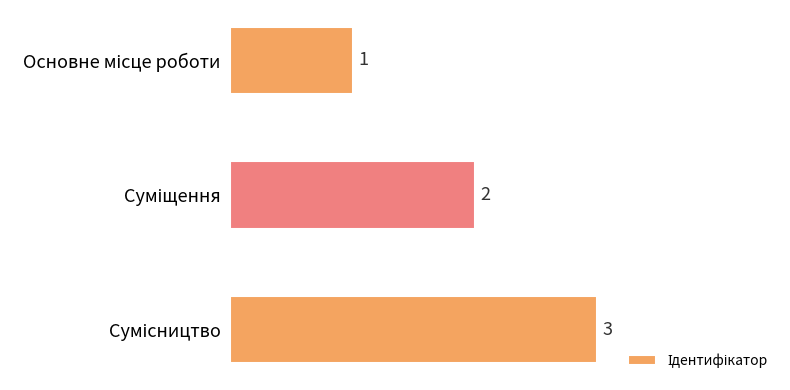

How many values are between 1 and 3?

3